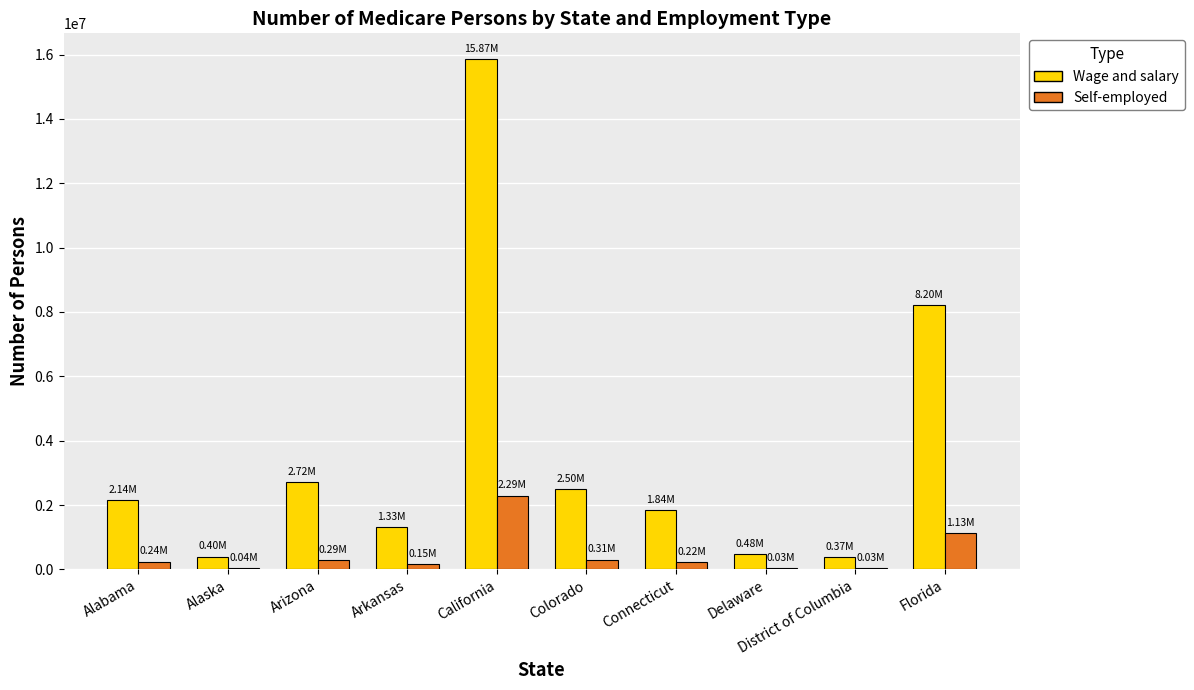

At which category is the sum across all series the highest?

California